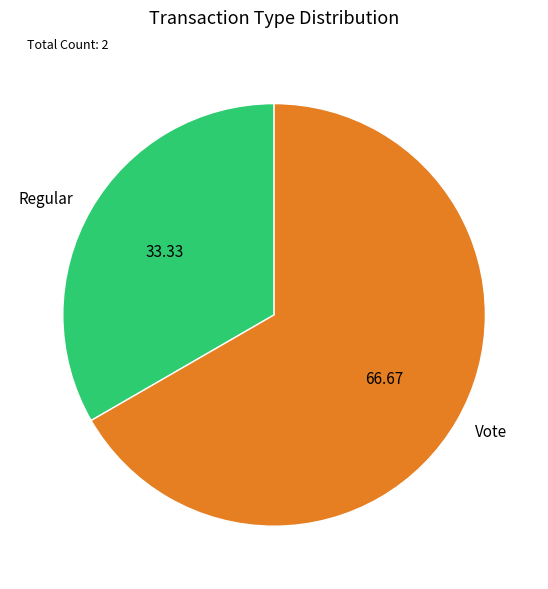

Which slice is the largest?

Vote